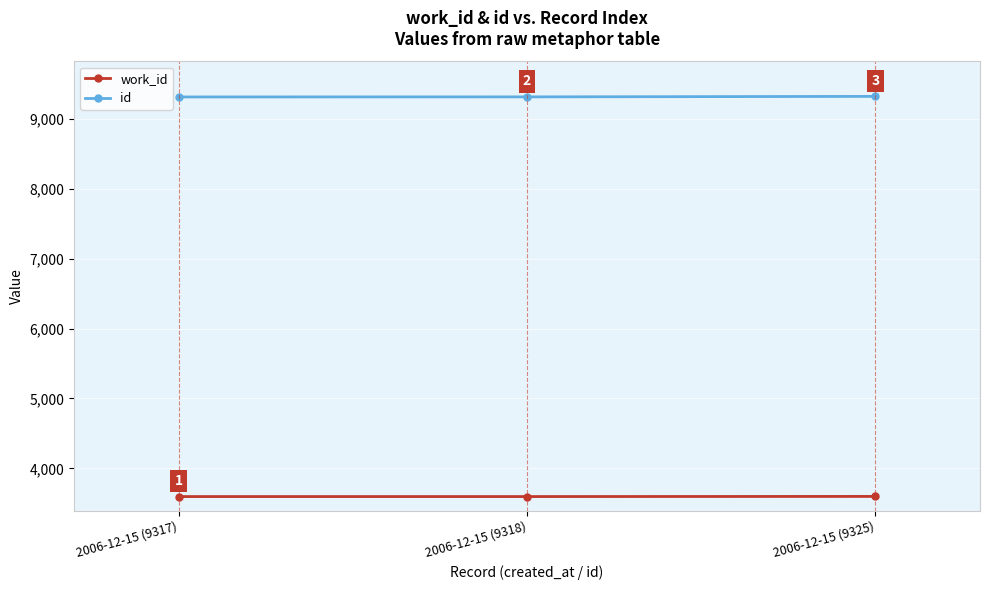

What value does the id series have at 2006-12-15 (9317)?

9317